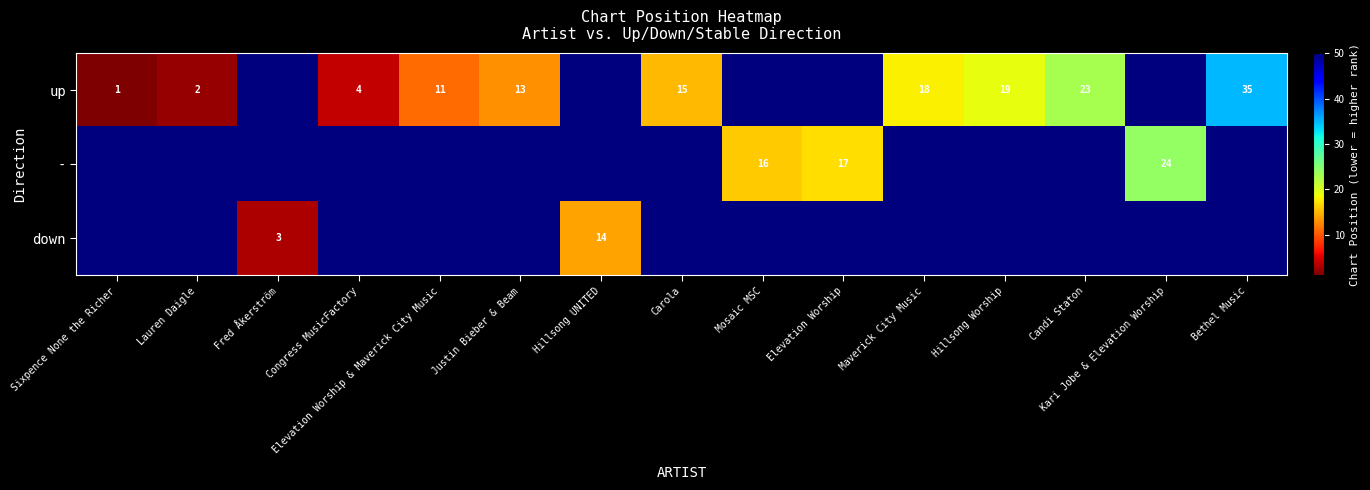

Is the value of up at Maverick City Music greater than the value of - at Kari Jobe & Elevation Worship?

No